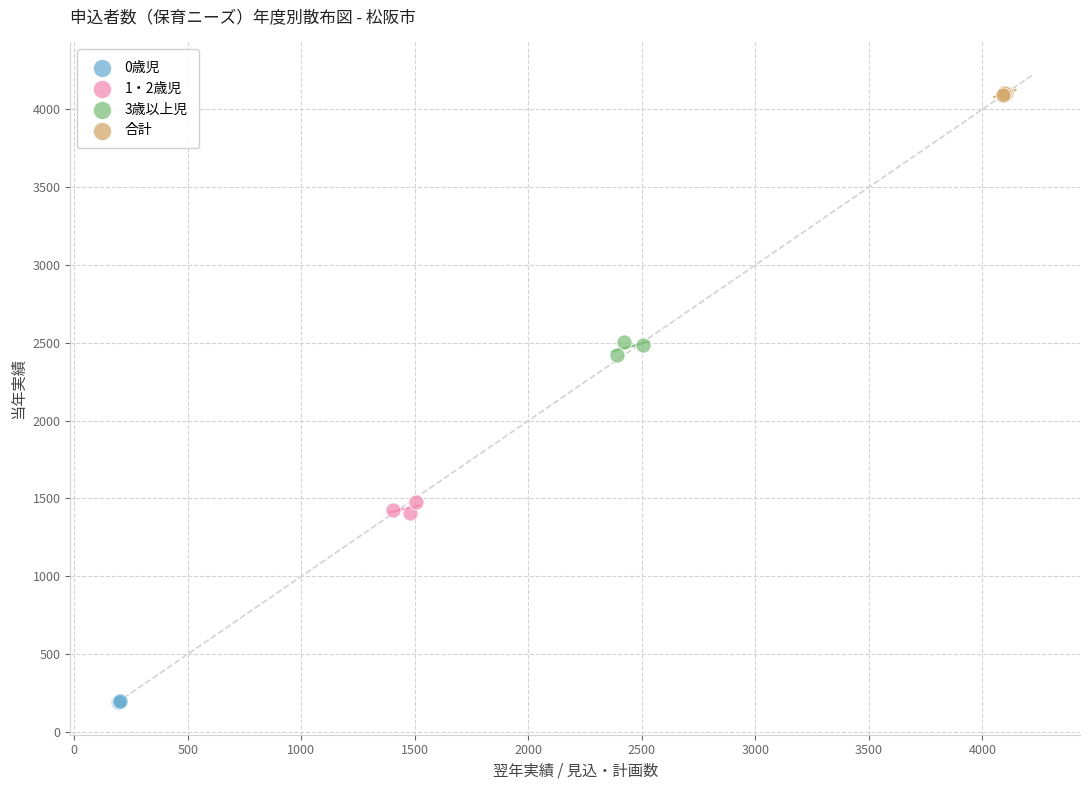

Which series reaches the maximum Y coordinate?

合計